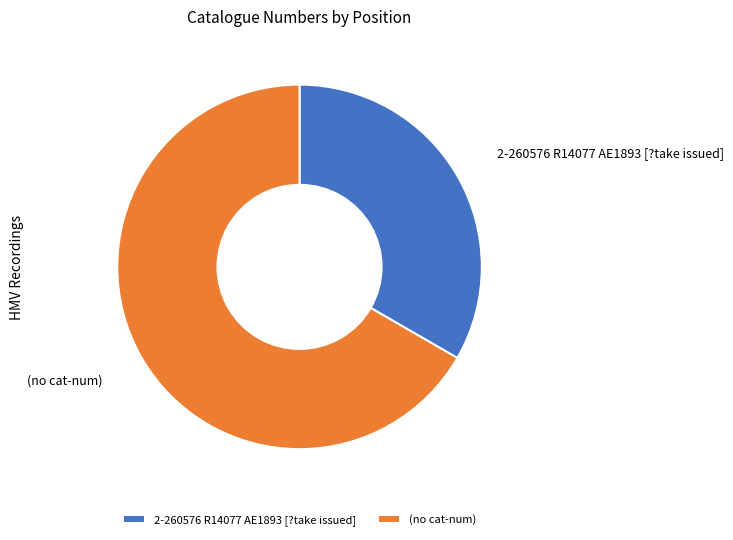

What is the ratio of the value at 2-260576 R14077 AE1893 [?take issued] to the value at (no cat-num)?

0.5